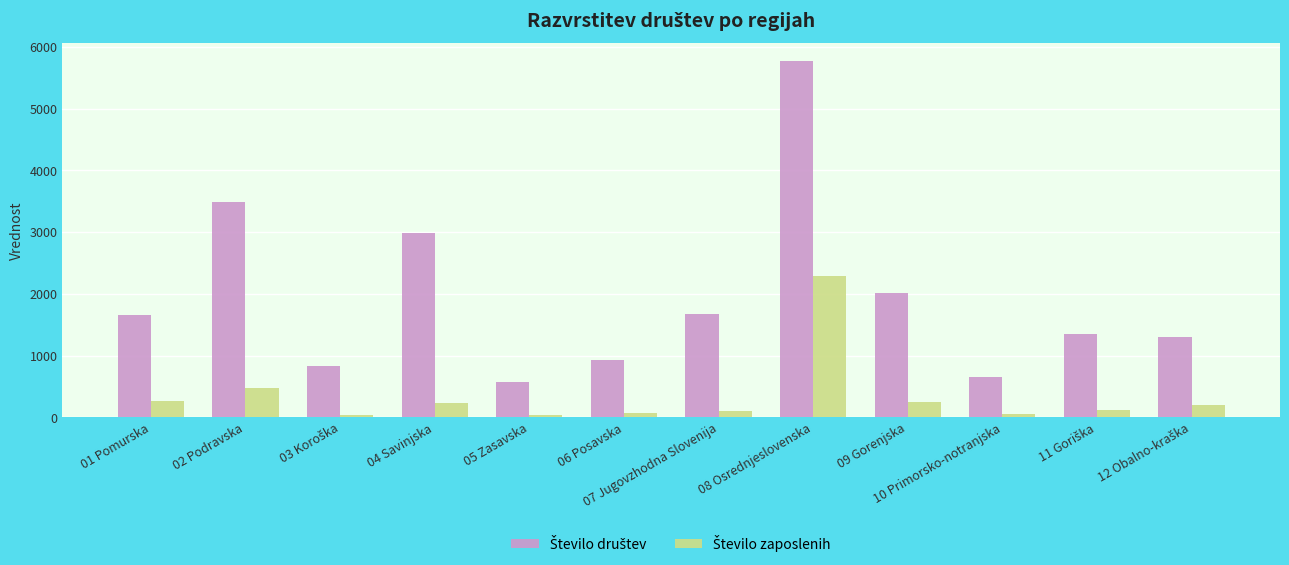

What is the total value across all series at 02 Podravska?

3948.1